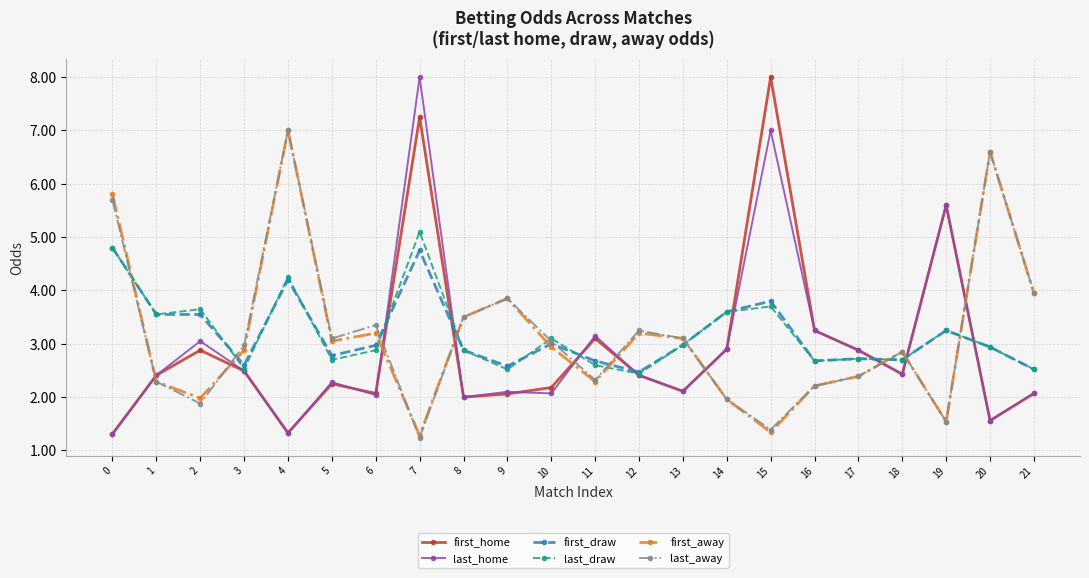

What is the lowest value of the first_draw series?

2.5